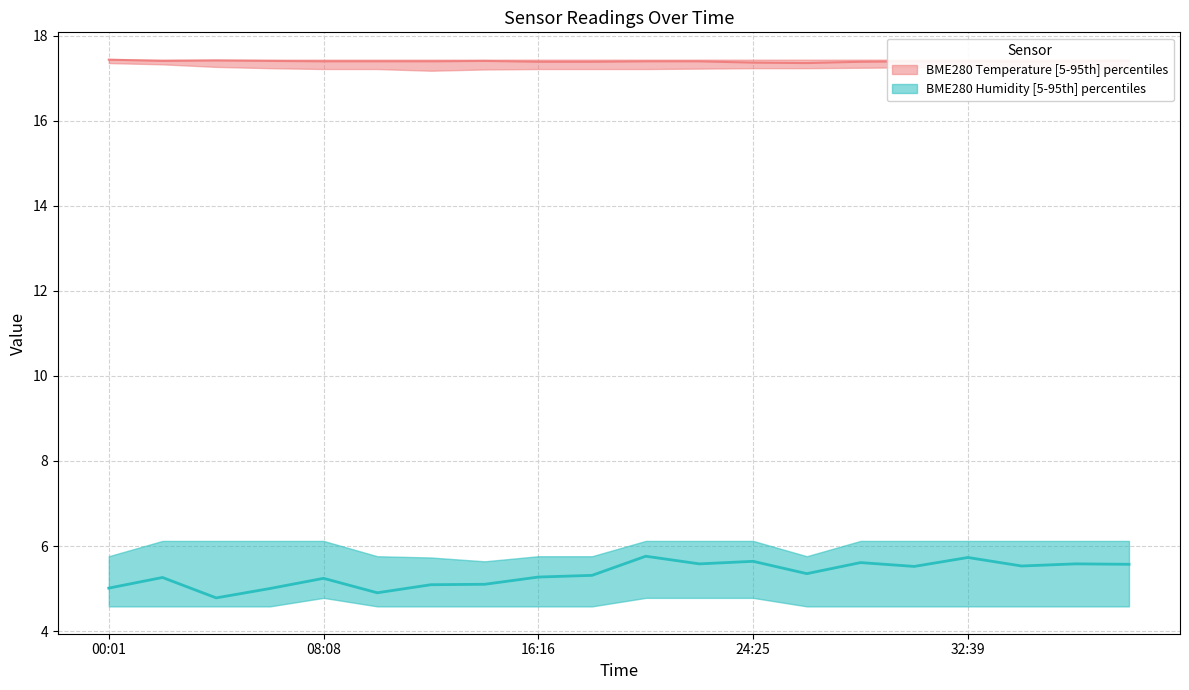

What is the difference between the second highest and second lowest values in the BME280 Humidity median series?

0.8